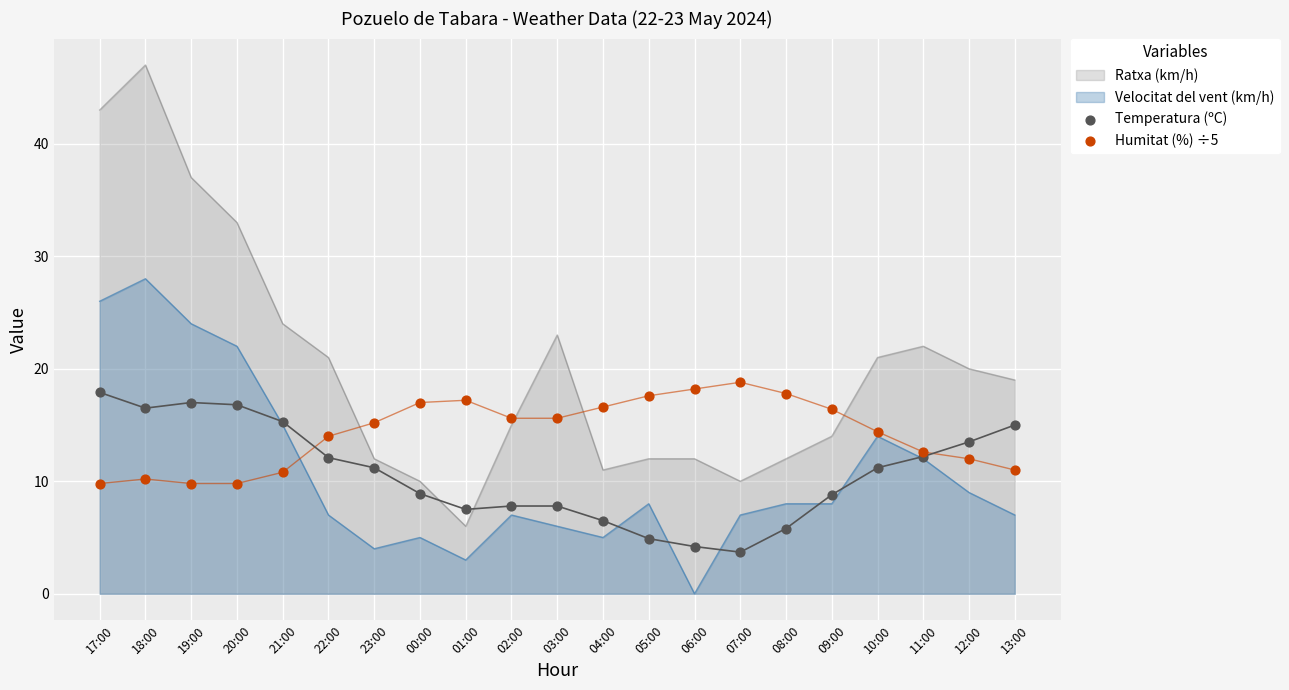

Is the value of Temperatura (ºC) at 00:00 greater than the value of Humitat (%) ÷5 at 11:00?

No